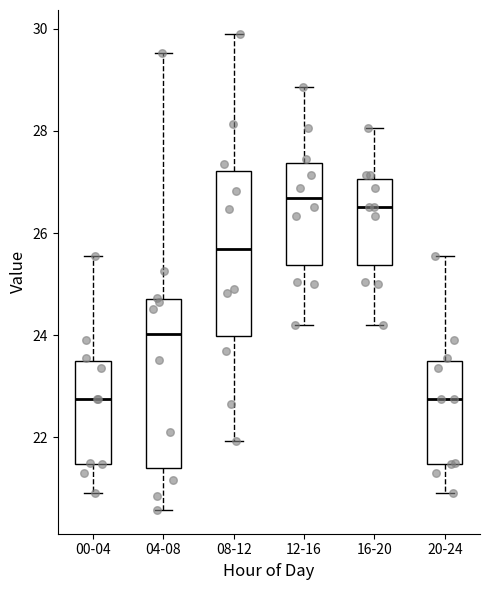

Reading left to right, transcribe this box plot: for each box, give where its median line is, the range the box spans, and where its two whiskers end, as read against the y-axis. The values are not printed on the chart, so give them approximately, as read against the axis.

00-04: median 22.8, box 21.4 to 23.6, whiskers 21.0 to 25.6
04-08: median 24.0, box 21.4 to 24.8, whiskers 20.6 to 29.6
08-12: median 25.6, box 24.0 to 27.2, whiskers 22.0 to 30.0
12-16: median 26.6, box 25.4 to 27.4, whiskers 24.2 to 28.8
16-20: median 26.6, box 25.4 to 27.0, whiskers 24.2 to 28.0
20-24: median 22.8, box 21.4 to 23.6, whiskers 21.0 to 25.6